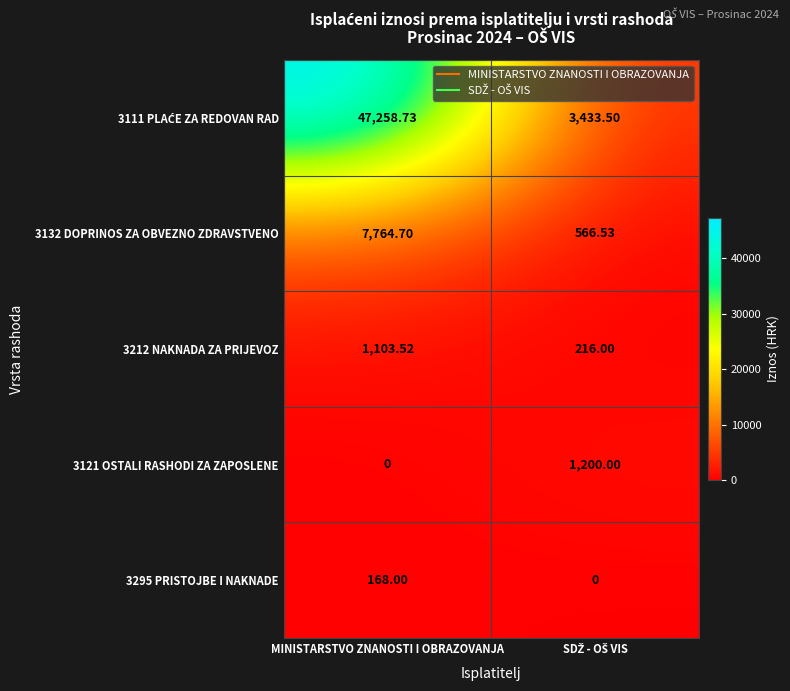

Which category has the lowest value in the 3121 OSTALI RASHODI ZA ZAPOSLENE series?

MINISTARSTVO ZNANOSTI I OBRAZOVANJA